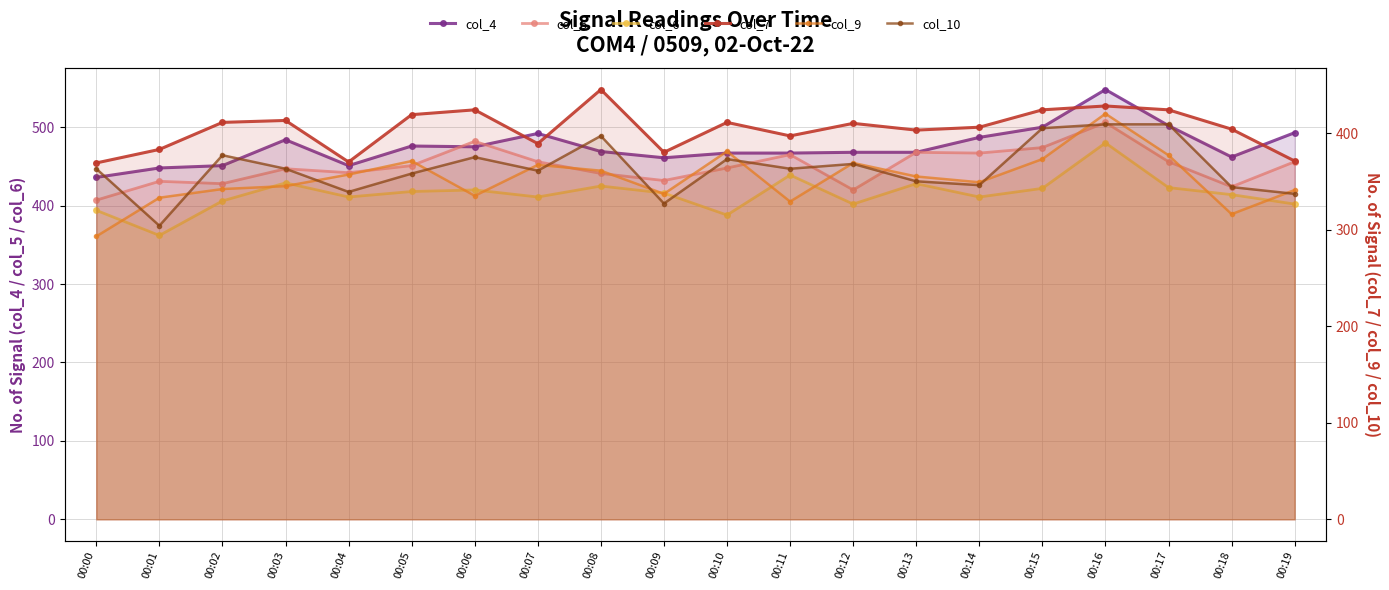

What is the maximum value for col_4?

548